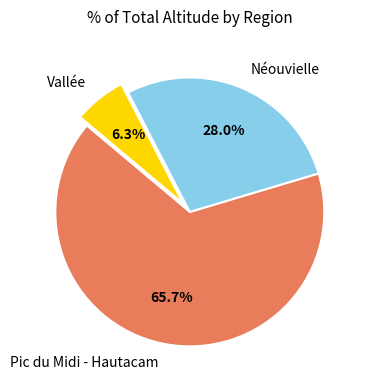

Approximately how many times larger is the value at Néouvielle compared to Vallée?

4.4